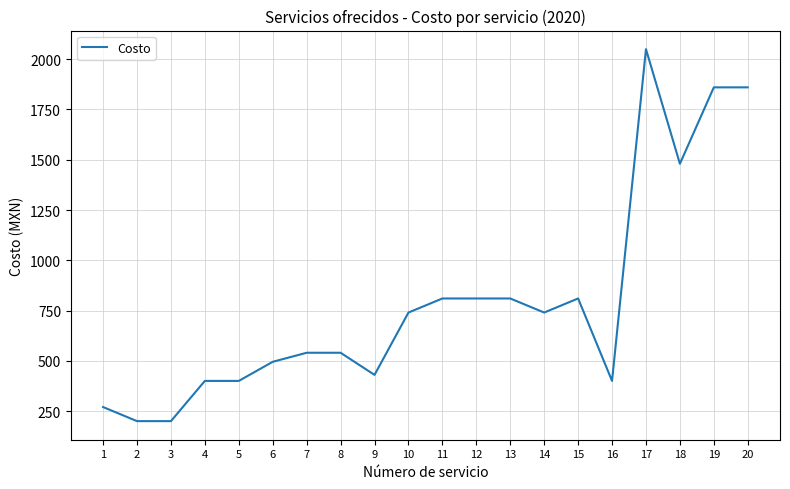

Which has a higher value, 4 or 19?

19